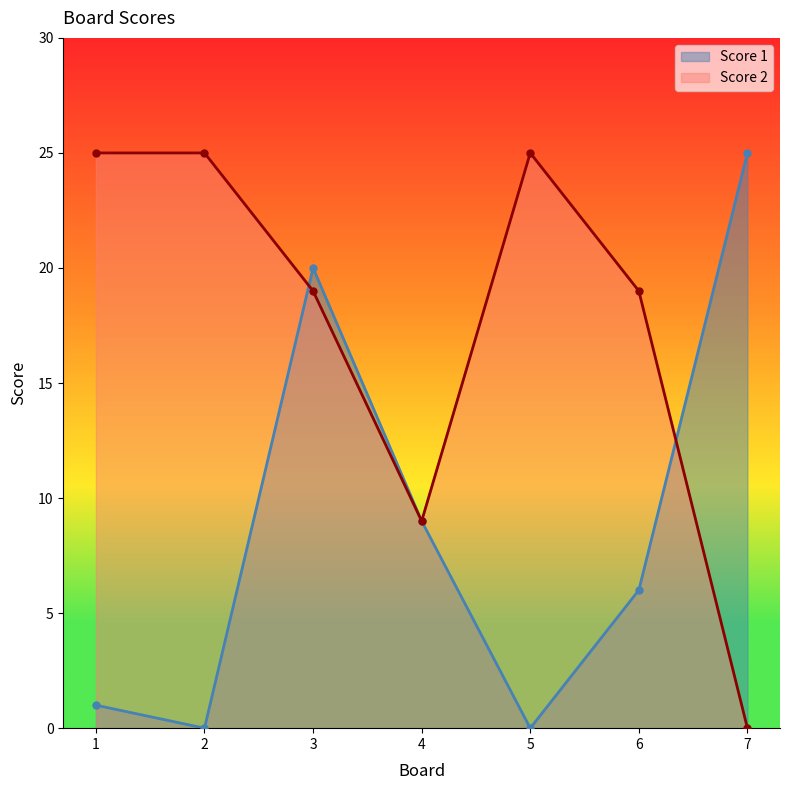

True or false: Score 2 has more than 1 points higher than both neighbors.

False